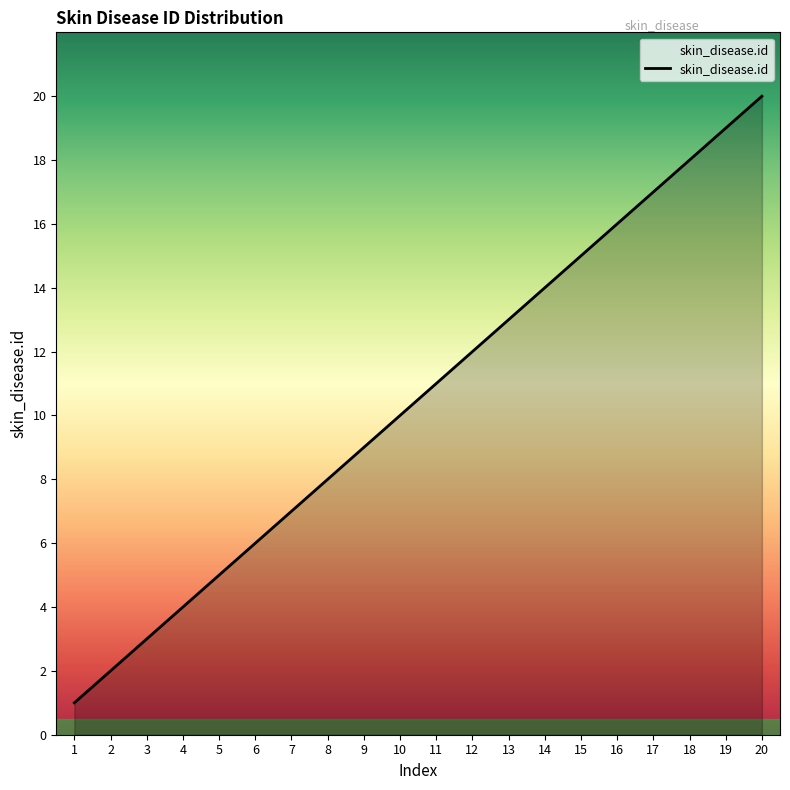

How many lines are shown in the chart?

1